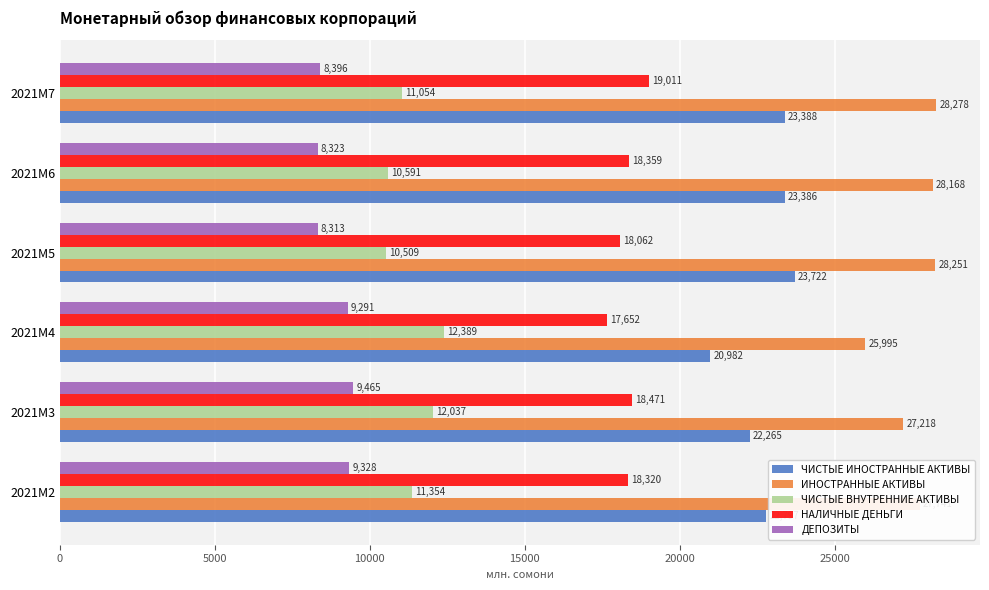

Which series has the widest spread of values?

ЧИСТЫЕ ИНОСТРАННЫЕ АКТИВЫ